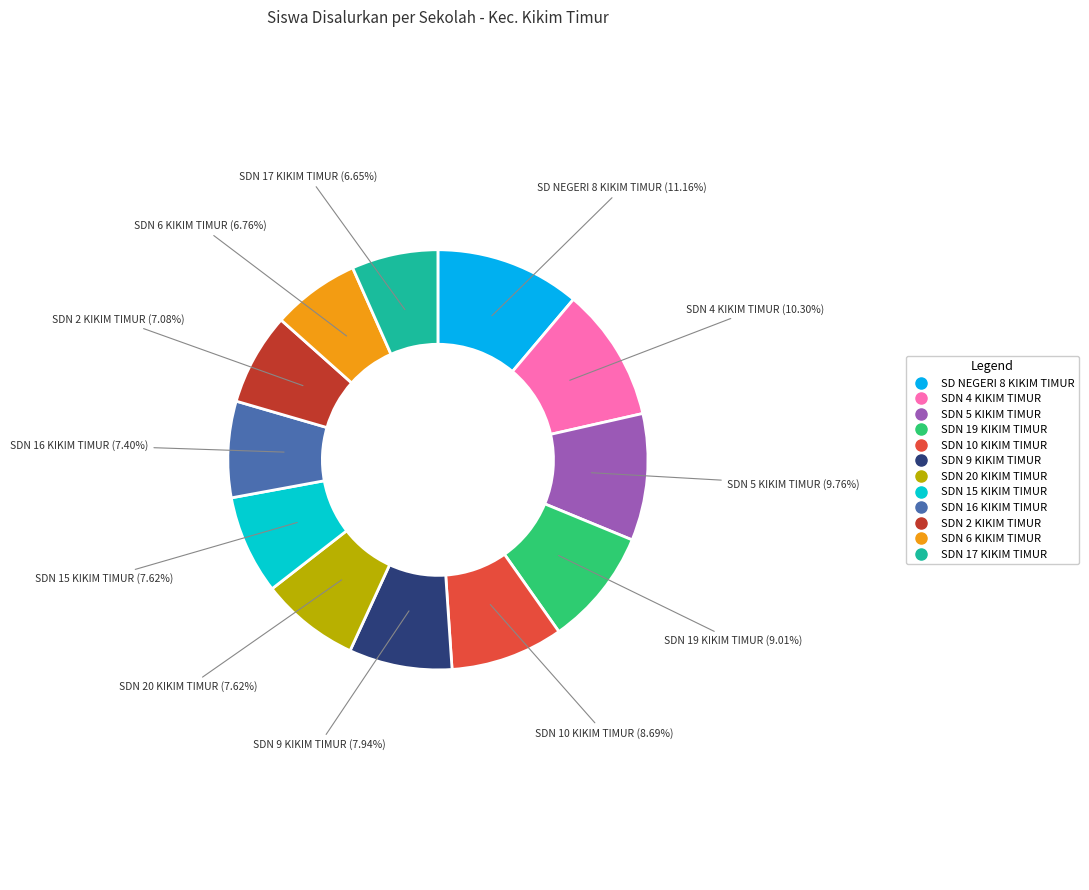

Does any single category account for the majority?

No